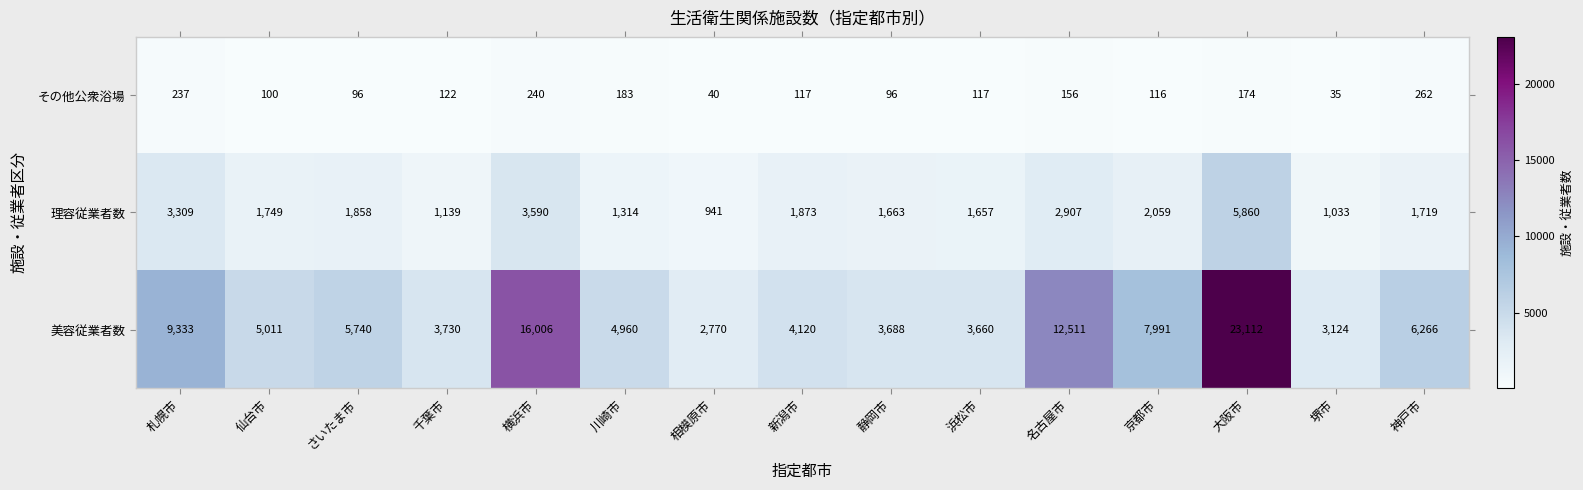

List the series in order of their peak value, highest first.

美容従業者数, 理容従業者数, その他公衆浴場